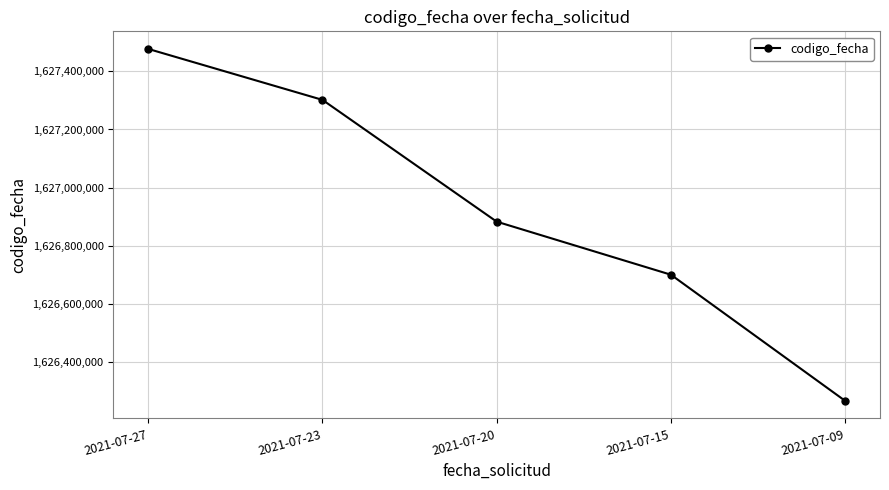

Does the chart display data point markers on the line(s)?

Yes